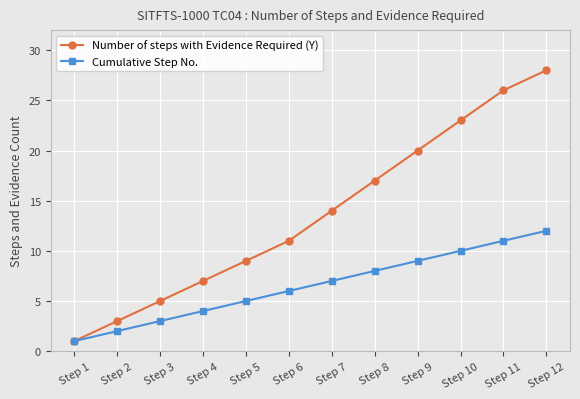

Which category has the highest value across all series?

Step 12